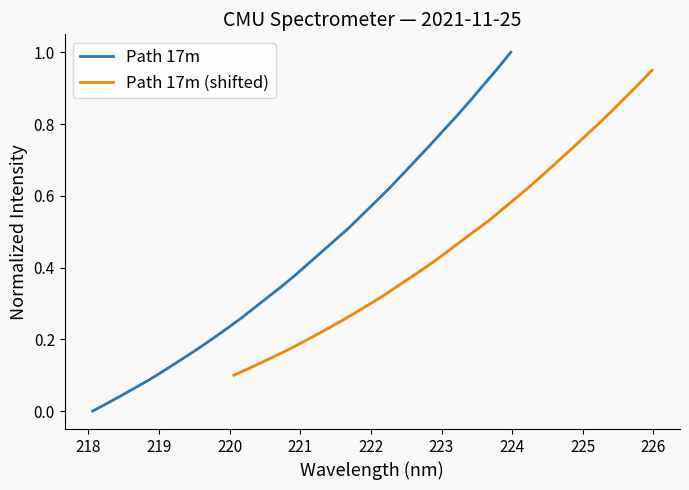

What are all the series names shown in the legend?

Path 17m, Path 17m (shifted)